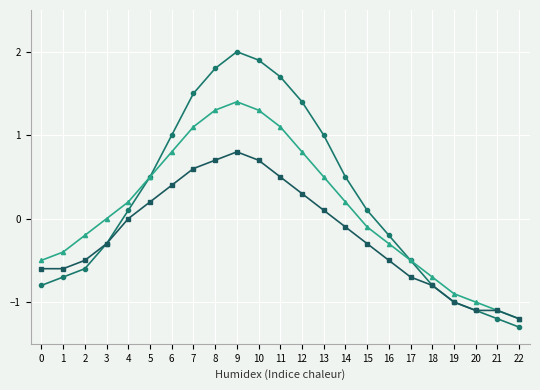

What is the total value across all series at 8?

3.8